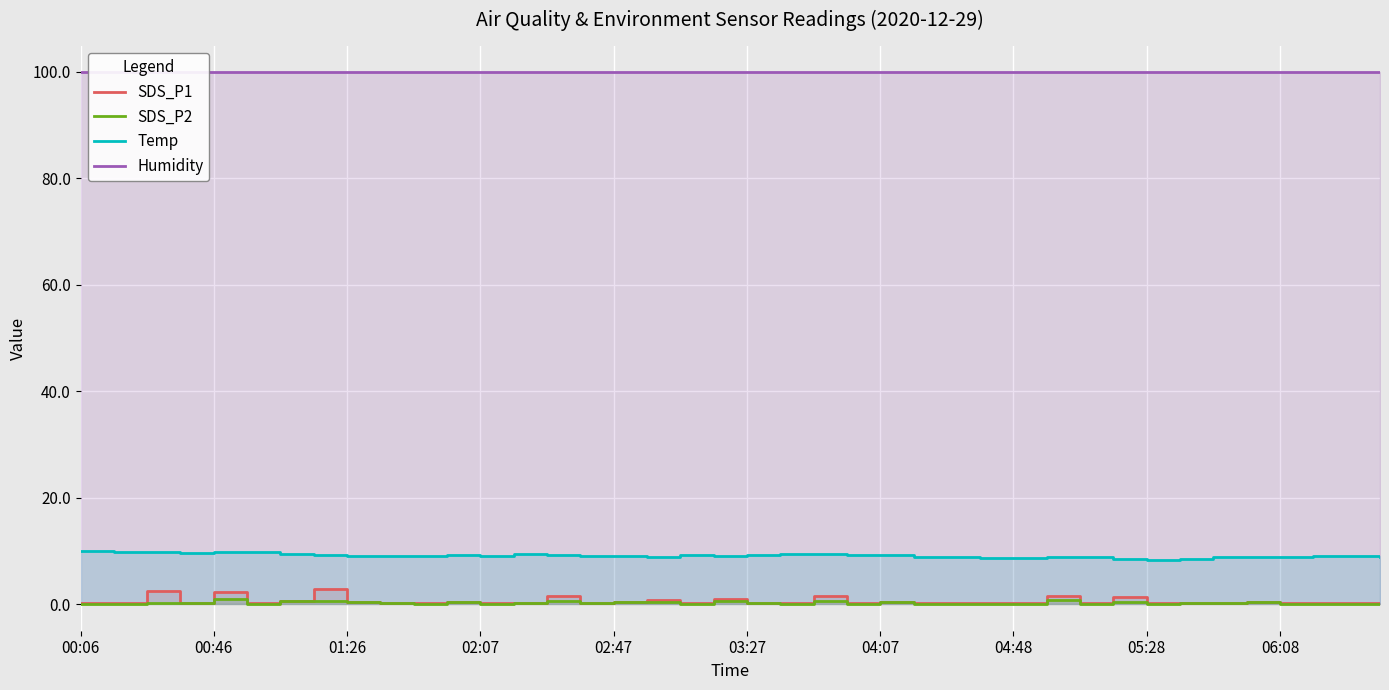

How many data points in Temp are above 9?

22